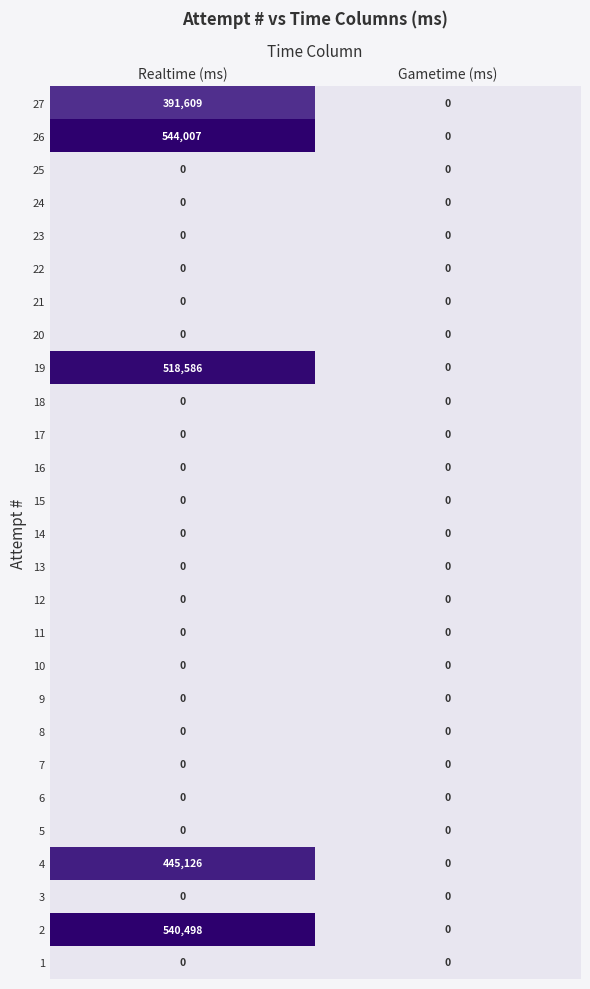

How many data points does each series have?

2